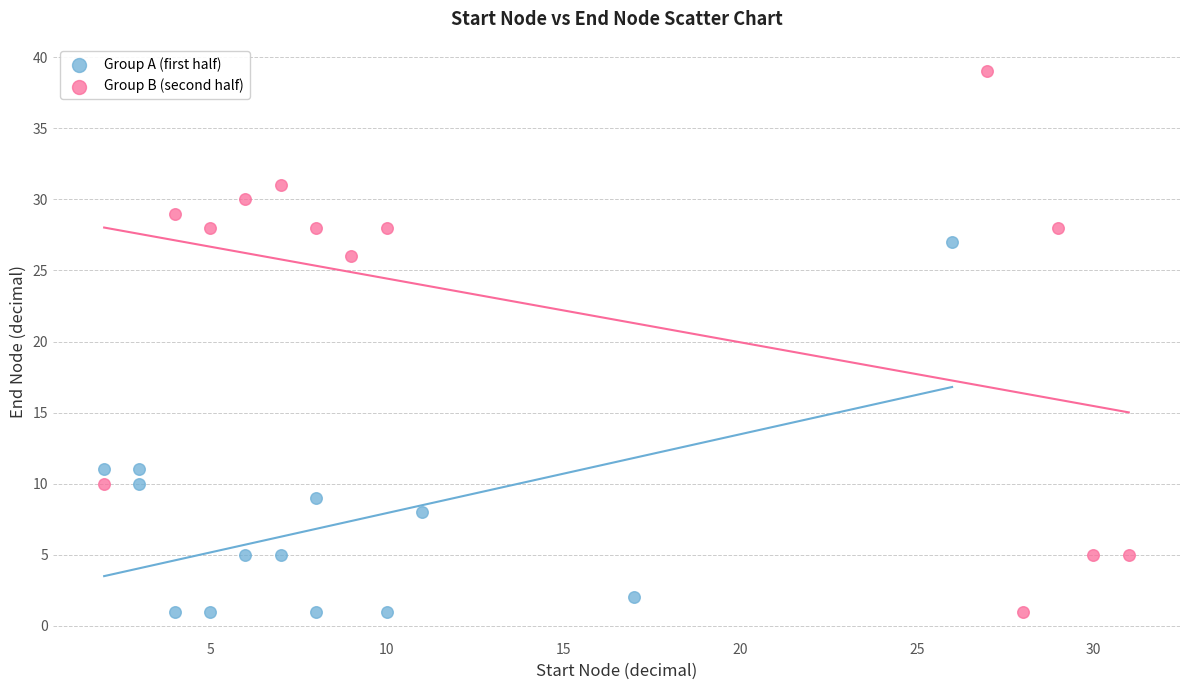

Which series reaches the maximum Y coordinate?

Group B (second half)